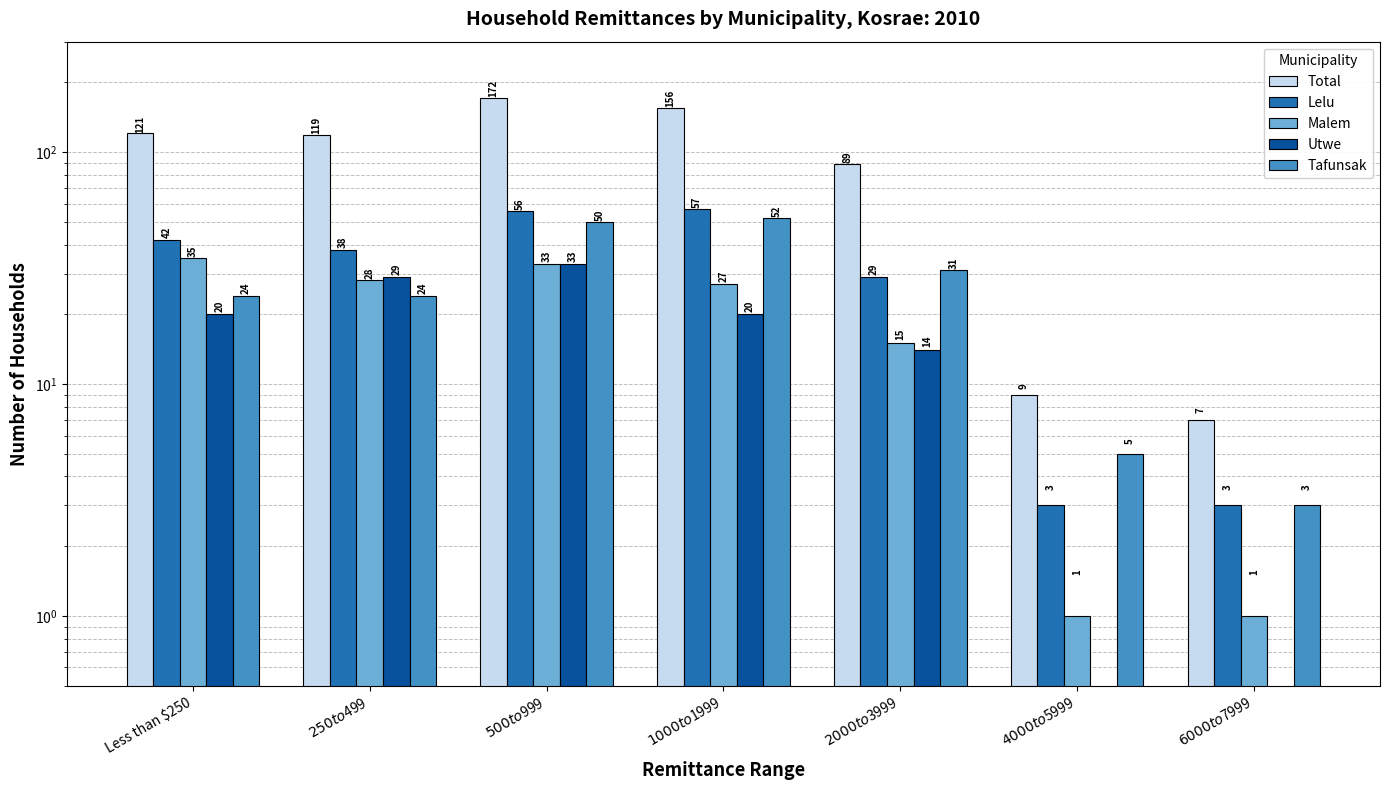

How many bars are there in each group?

5